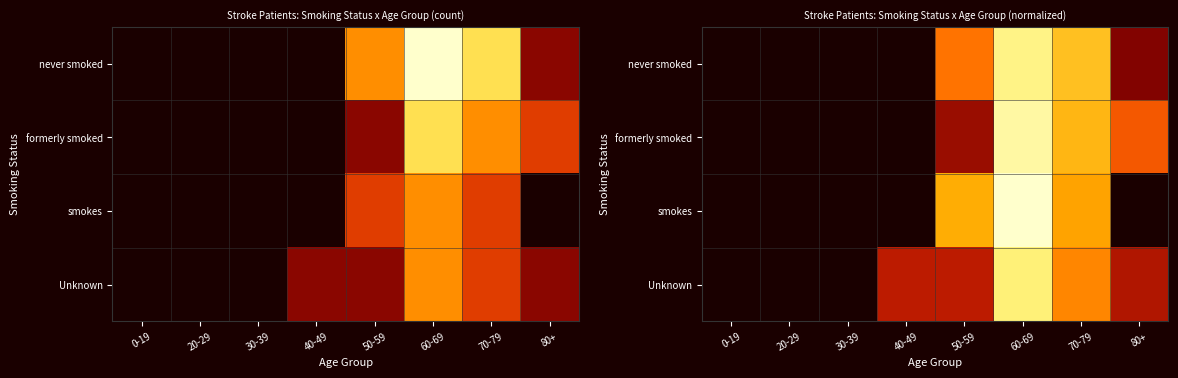

The smokes series shows 0.0 at 80+. True or false?

True